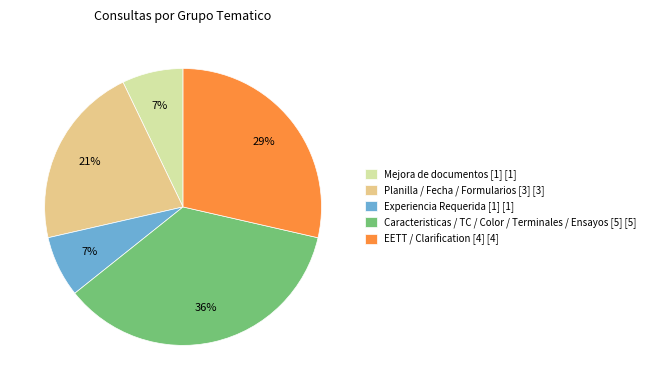

How many slices are in this pie chart?

5